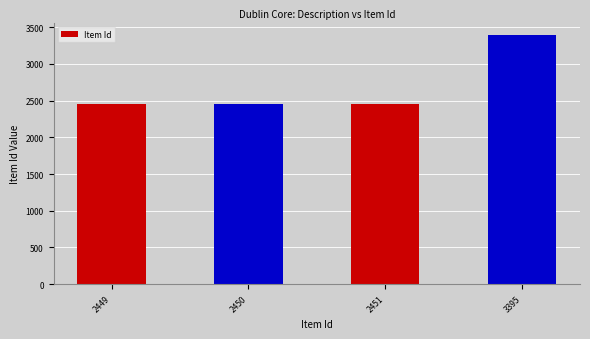

True or false: the data shows 2449 at 2449.

True